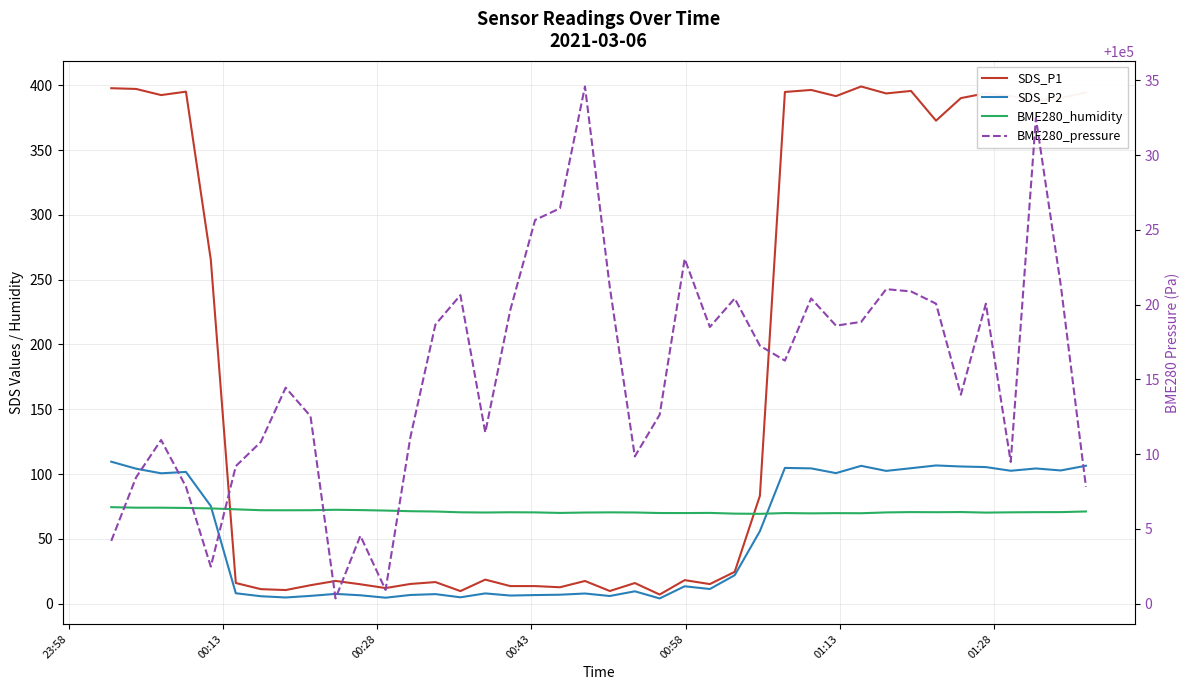

How many series are shown in this chart?

4